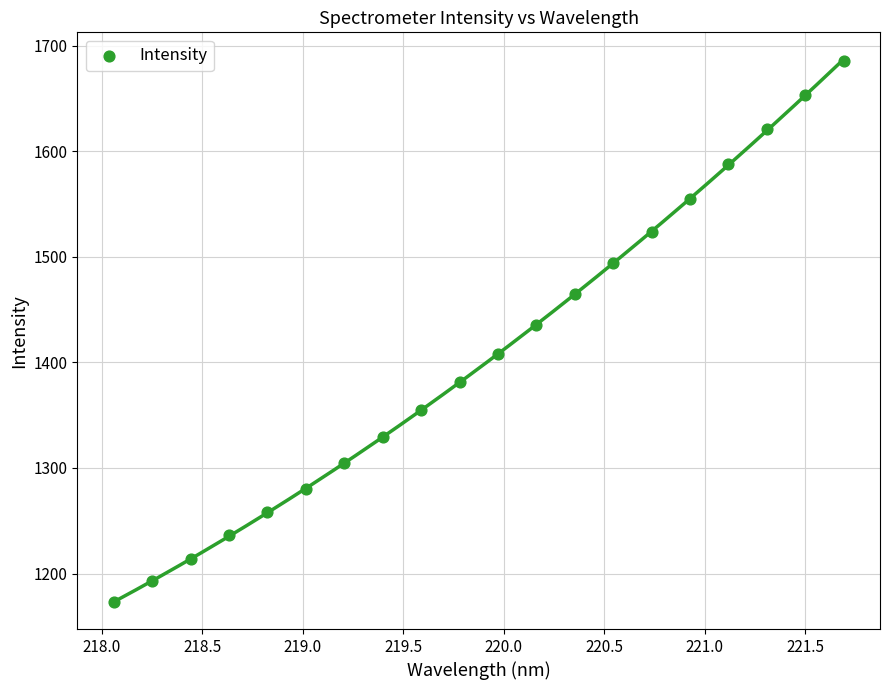

What Y value in the scatter plot is closest to 1429?

1435.0